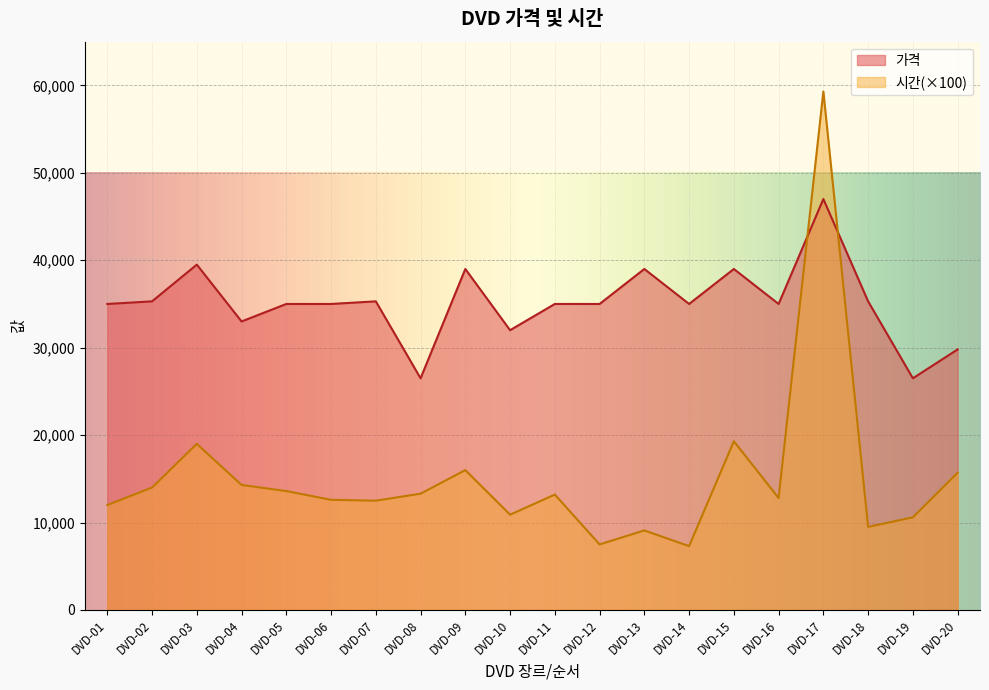

What is the difference between the second highest and minimum values in the 시간 series?

12000